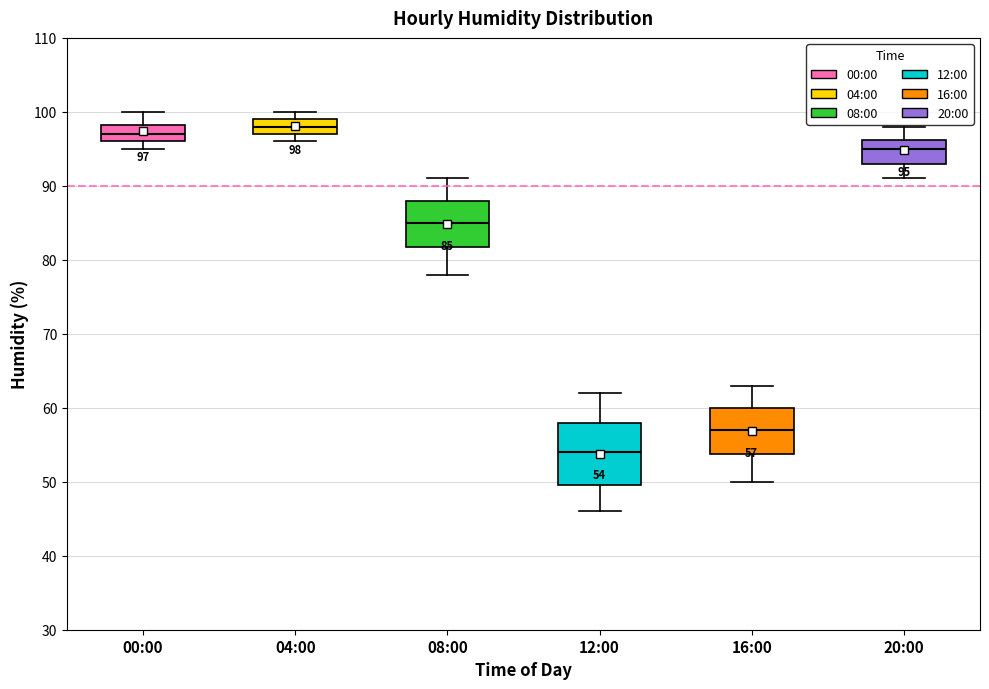

Comparing the boxes themselves (not the whiskers), which one is the tallest?

12:00